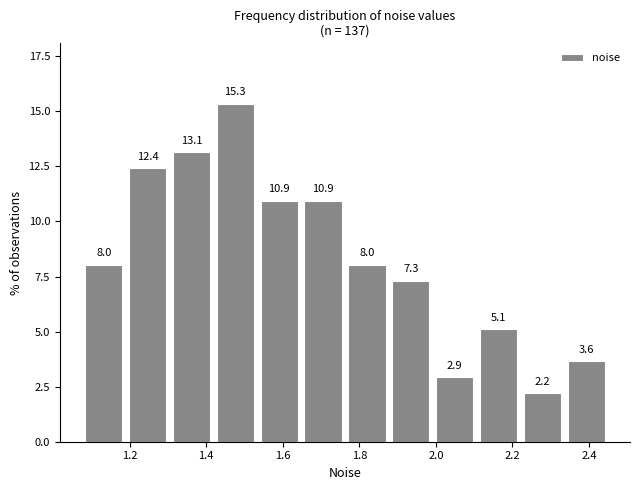

What is the height of the bar covering 1.30 to 1.42 on the x-axis? The bar edges are not printed on the chart, so give them approximately, as read against the axis.

13.1